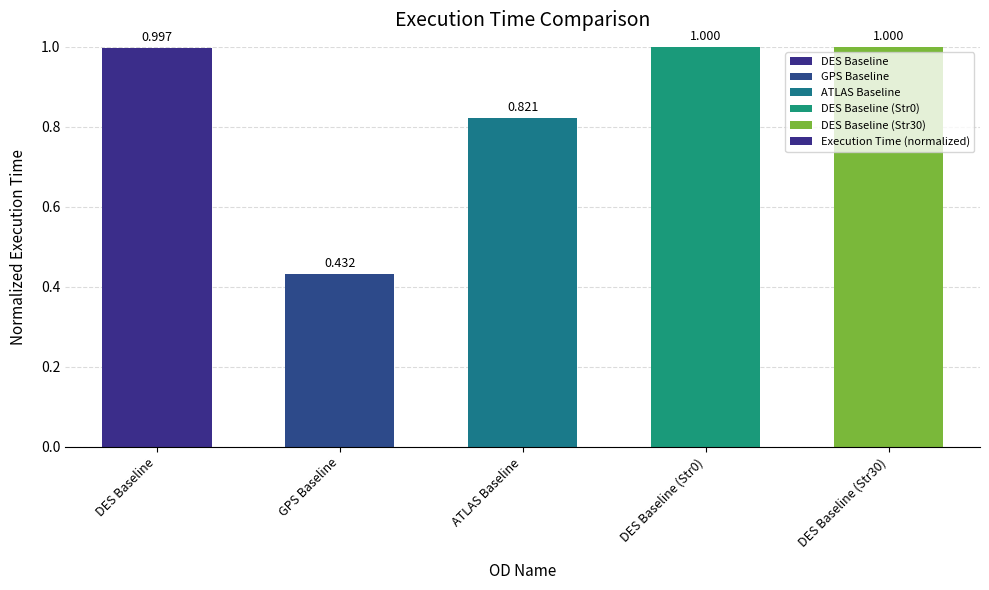

Which category has the lowest value across all series?

GPS Baseline